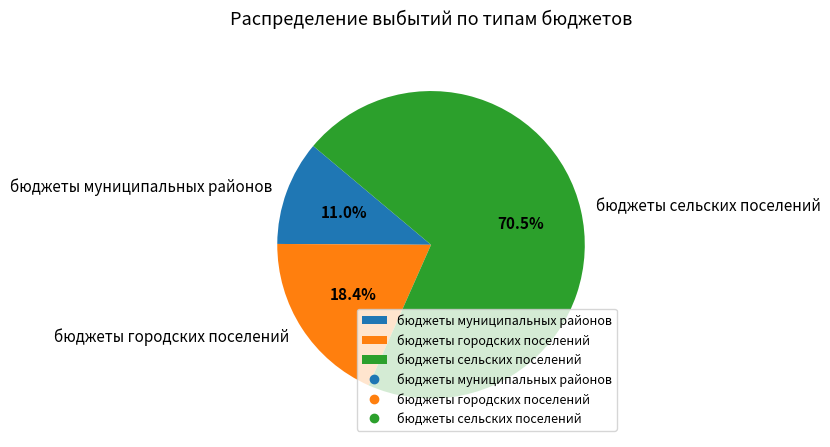

Rank the categories by value from highest to lowest.

бюджеты сельских поселений, бюджеты городских поселений, бюджеты муниципальных районов